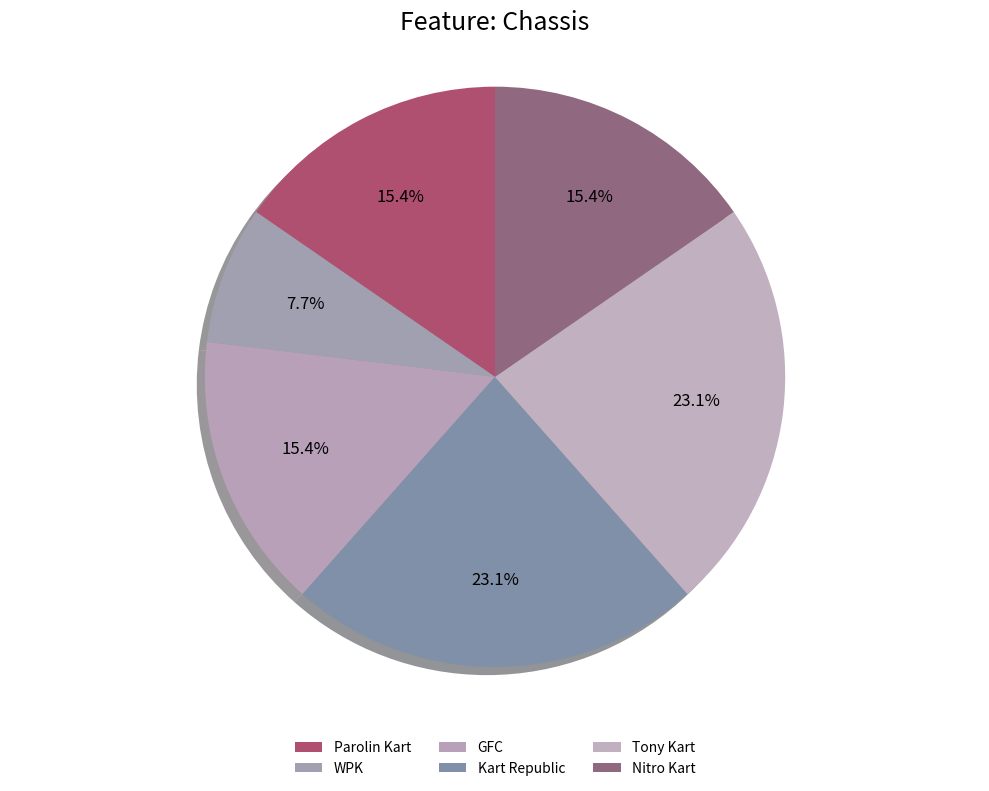

Does any single category account for the majority?

No